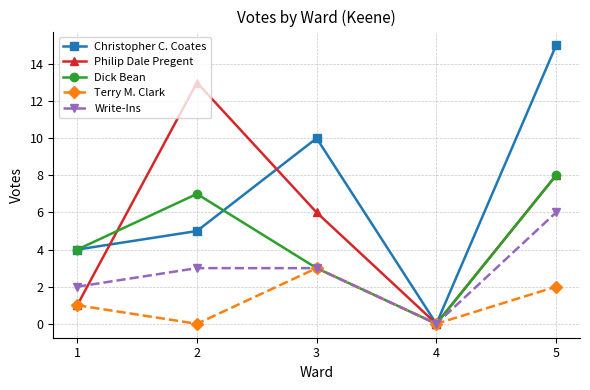

Which category has the lowest value in the Write-Ins series?

4